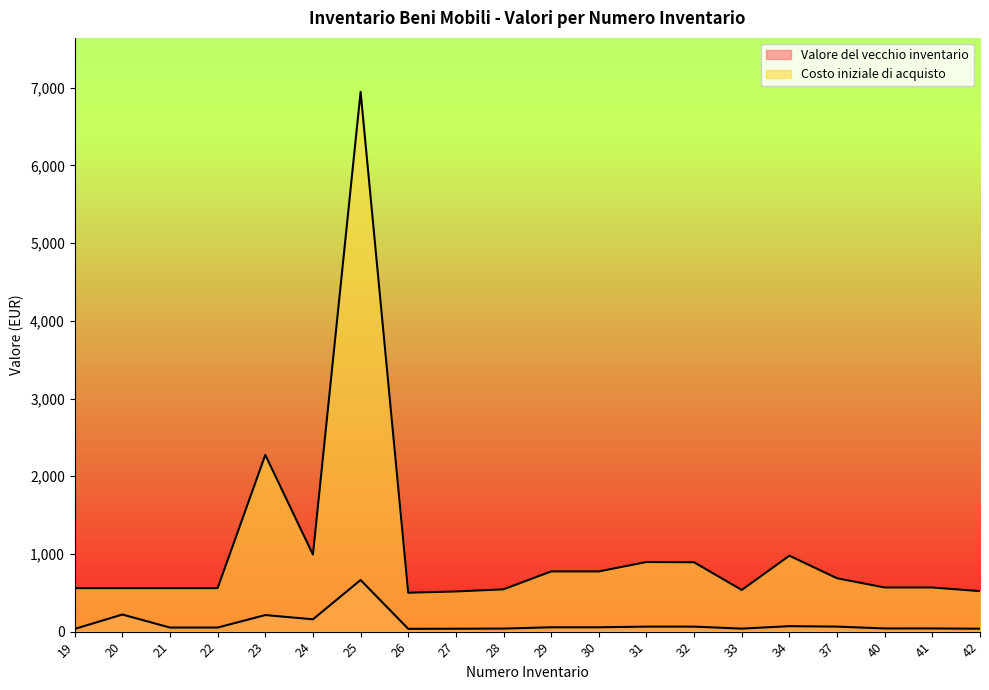

True or false: Valore del vecchio inventario and Costo iniziale di acquisto intersect in this chart.

False